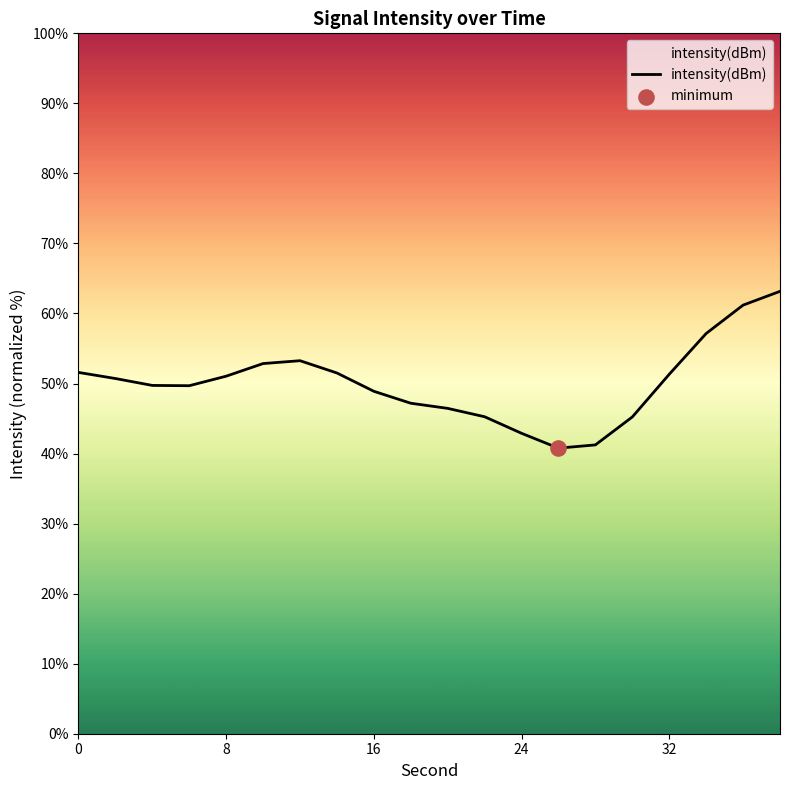

Approximately how many times larger is the value at 16 compared to 0?

0.9